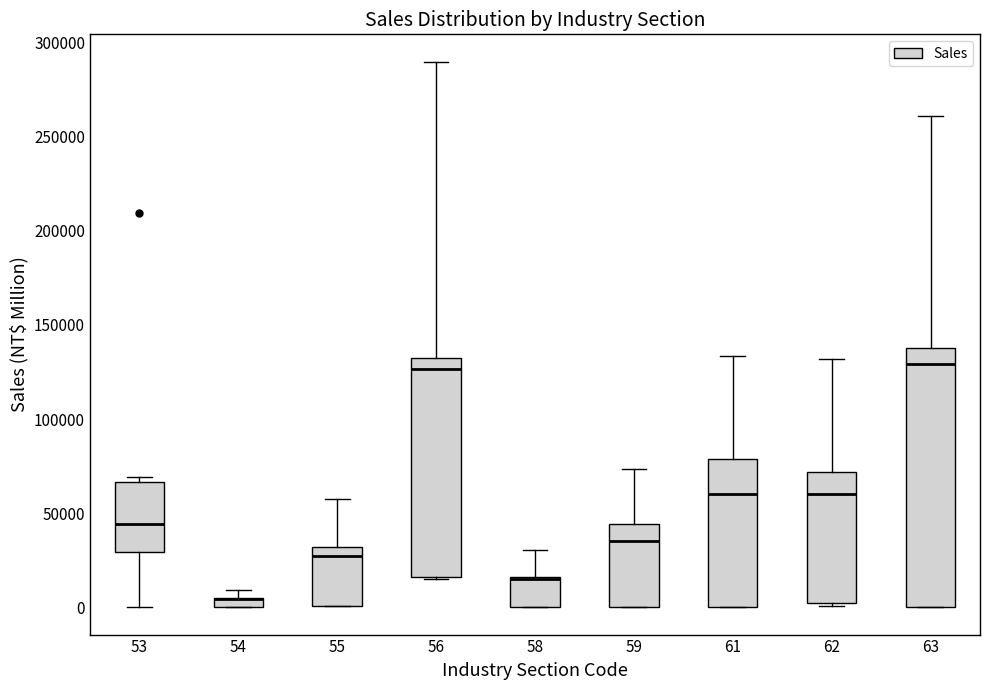

Comparing the boxes themselves (not the whiskers), which one is the tallest?

63